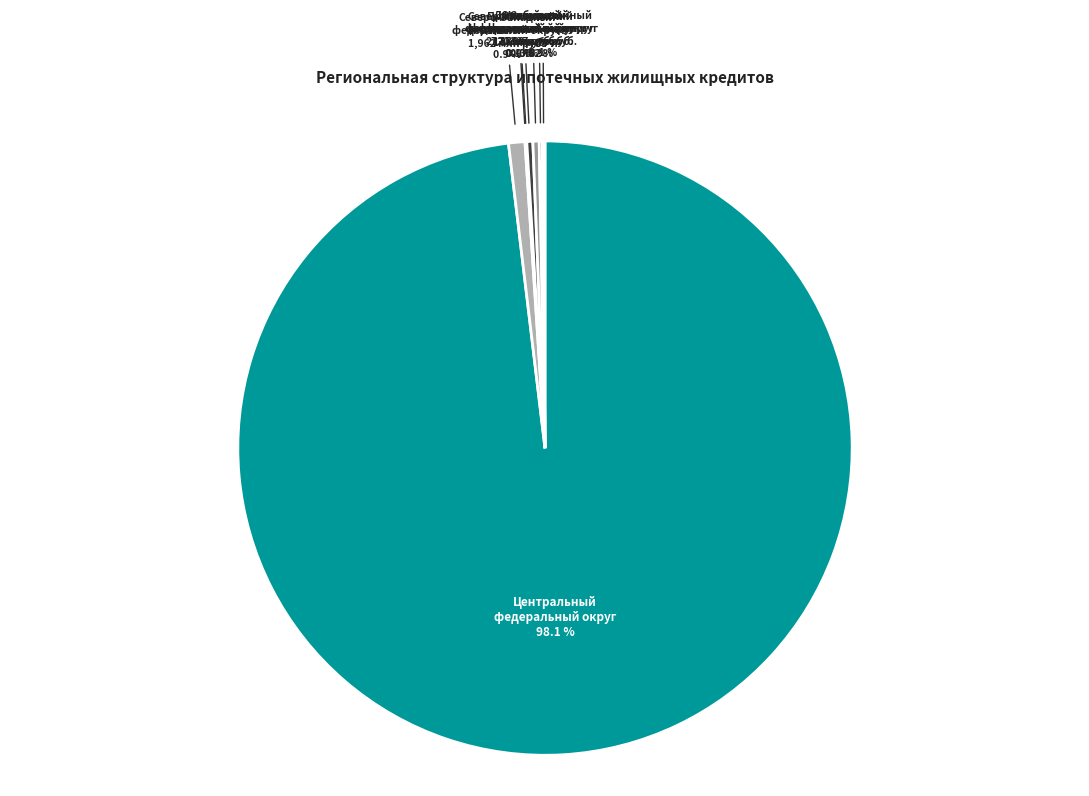

Is there any slice that represents more than half of the pie?

Yes